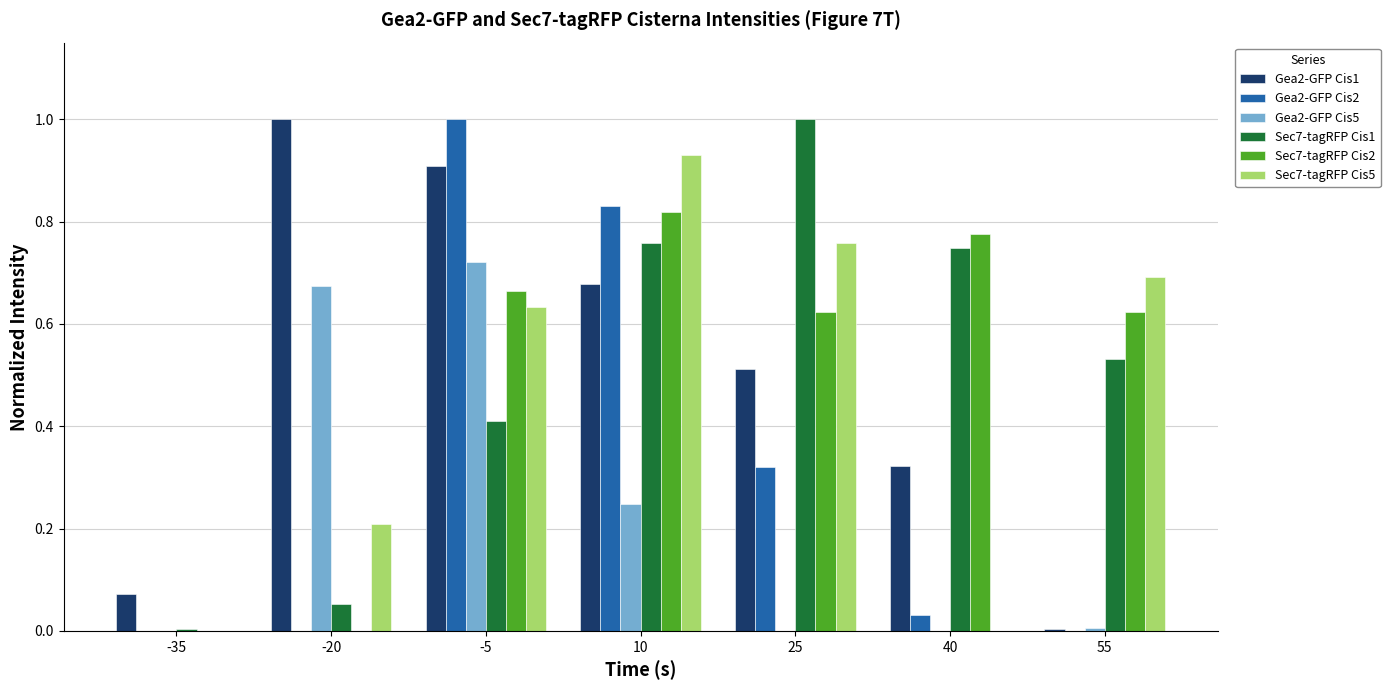

The Sec7-tagRFP Cis1 series shows 0.2 at 40. True or false?

False